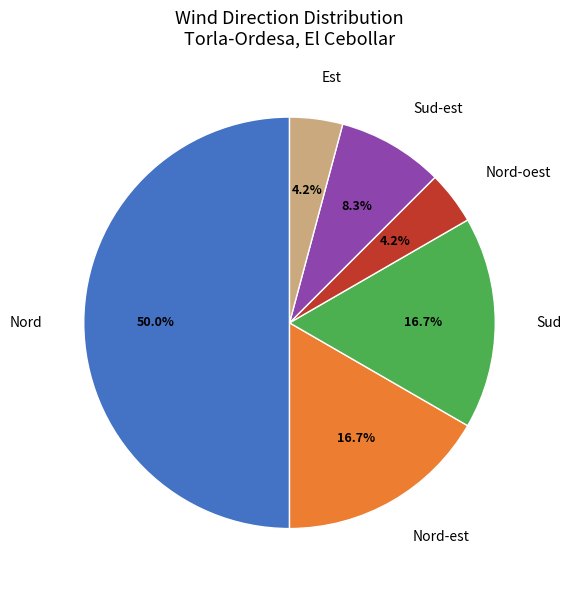

What is the largest slice in the pie chart?

Nord